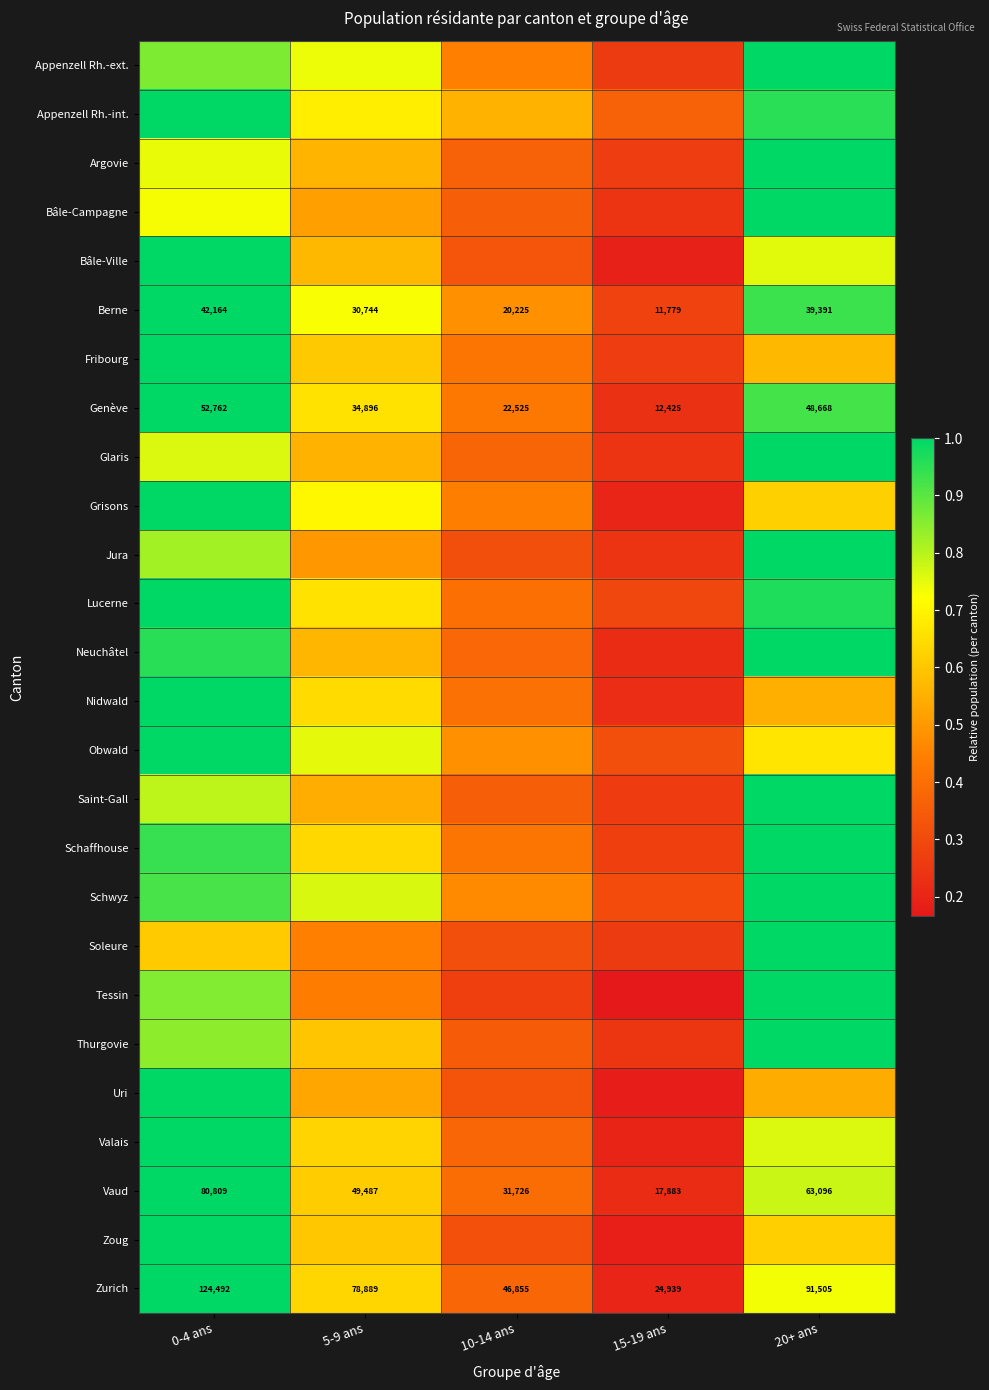

At how many categories does at least one series exceed 0?

5